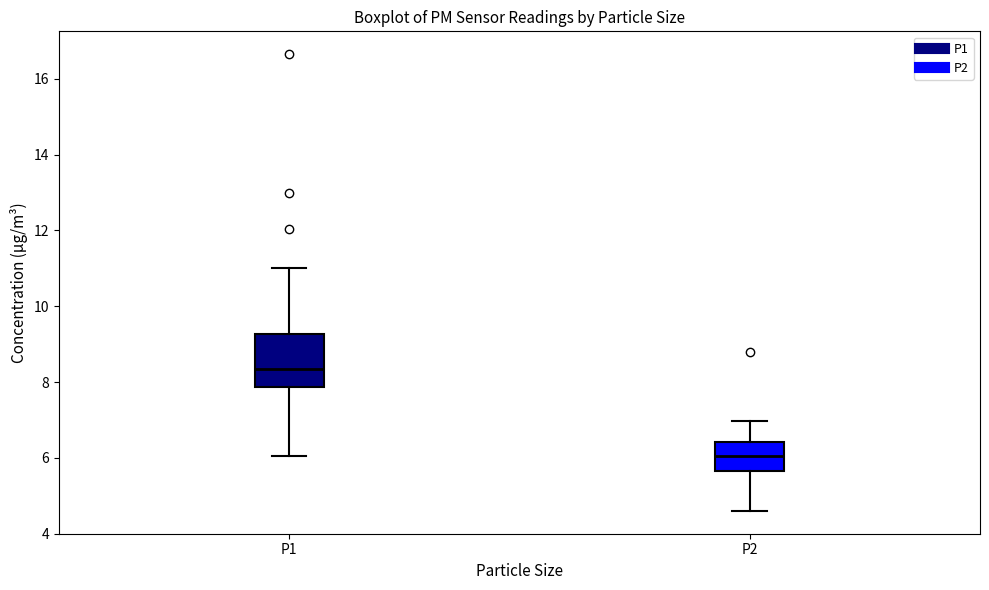

Reading left to right, transcribe this box plot: for each box, give where its median line is, the range the box spans, and where its two whiskers end, as read against the y-axis. The values are not printed on the chart, so give them approximately, as read against the axis.

P1: median 8.4, box 7.8 to 9.2, whiskers 6.0 to 11.0
P2: median 6.0, box 5.6 to 6.4, whiskers 4.6 to 7.0